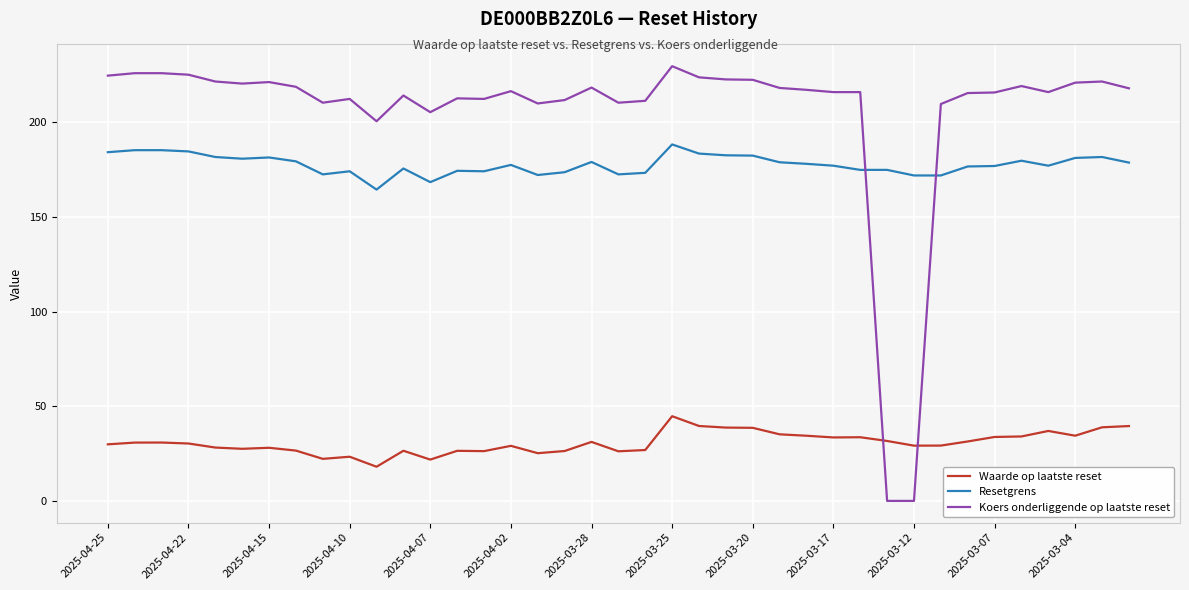

What is the maximum value for Resetgrens?

188.4